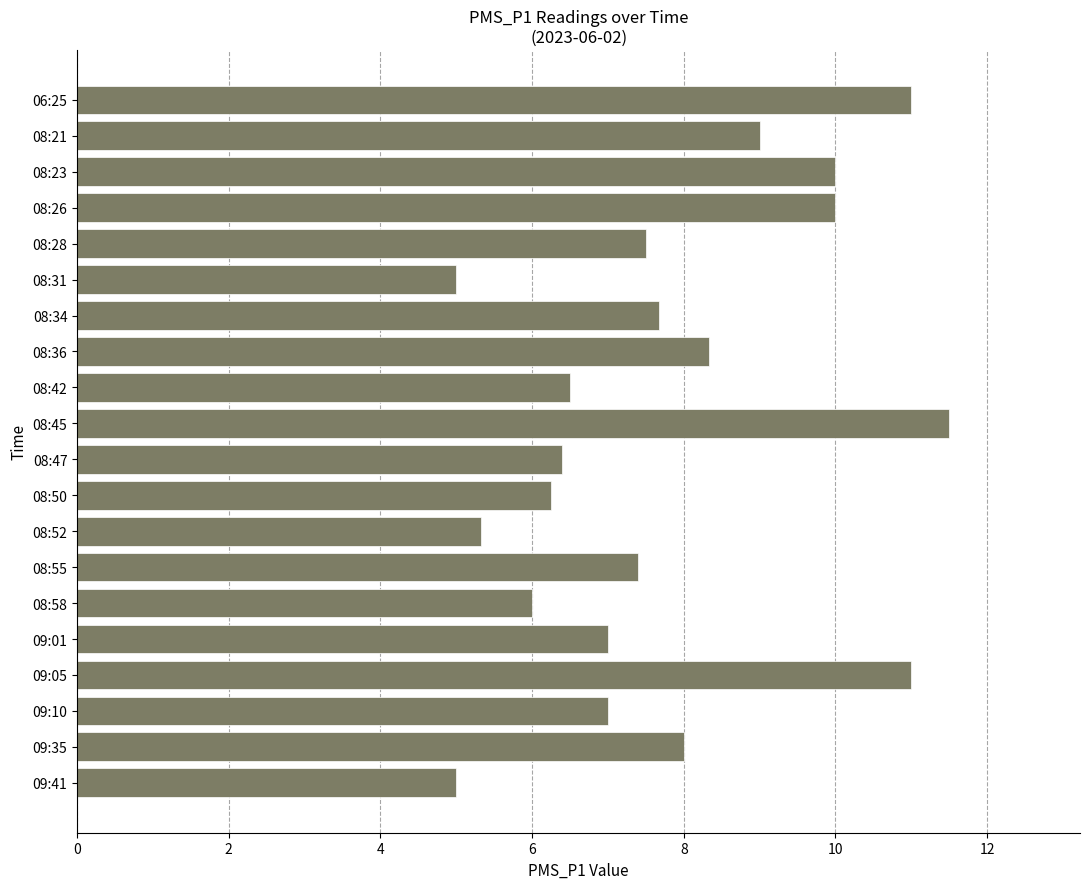

Which has a higher value, 08:31 or 08:52?

08:52